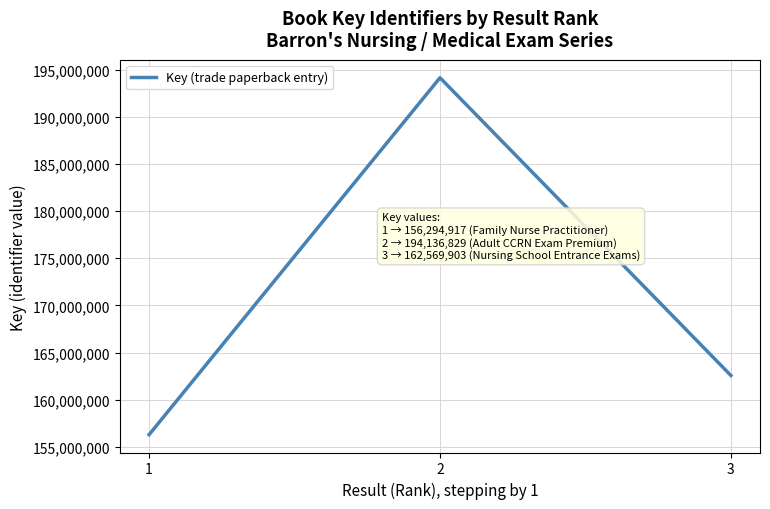

Reading right to left, list all the values displayed in this chart.

162569903	194136829	156294917